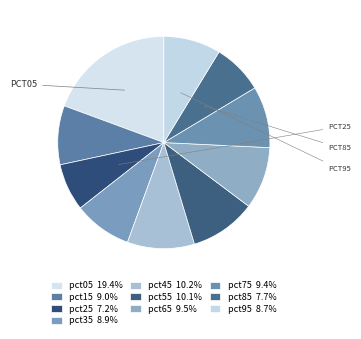

How many segments does this pie chart have?

10